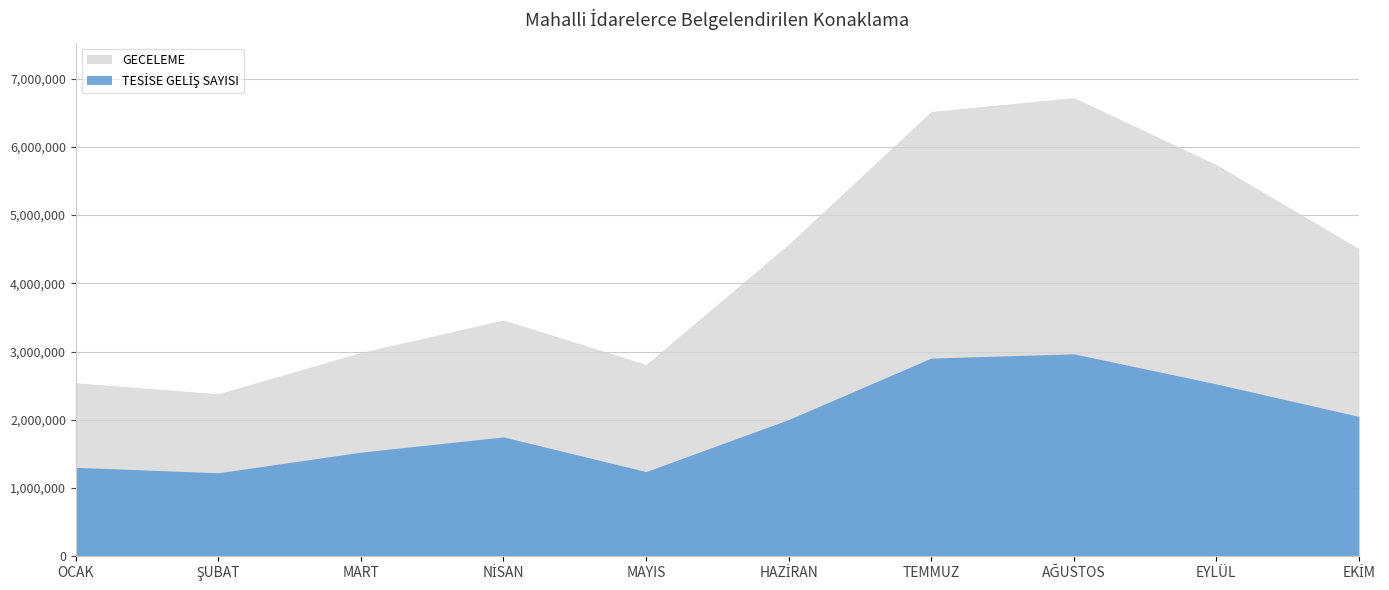

Rank the series by their maximum value, from lowest to highest.

TESİSE GELİŞ SAYISI, GECELEME